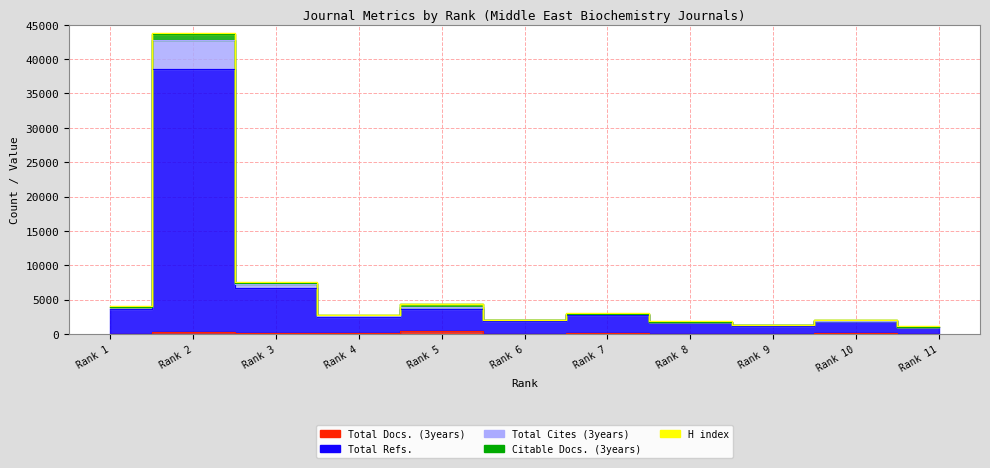

At how many categories does at least one series exceed 38239?

1